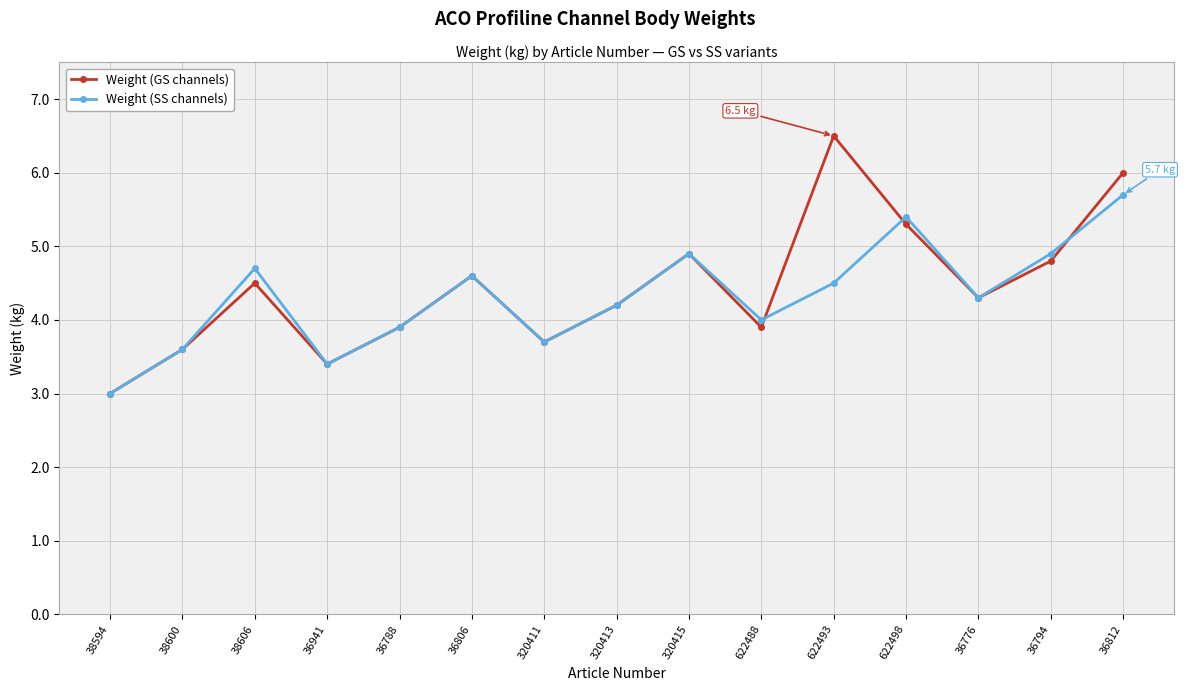

What position from the right is 36794?

2